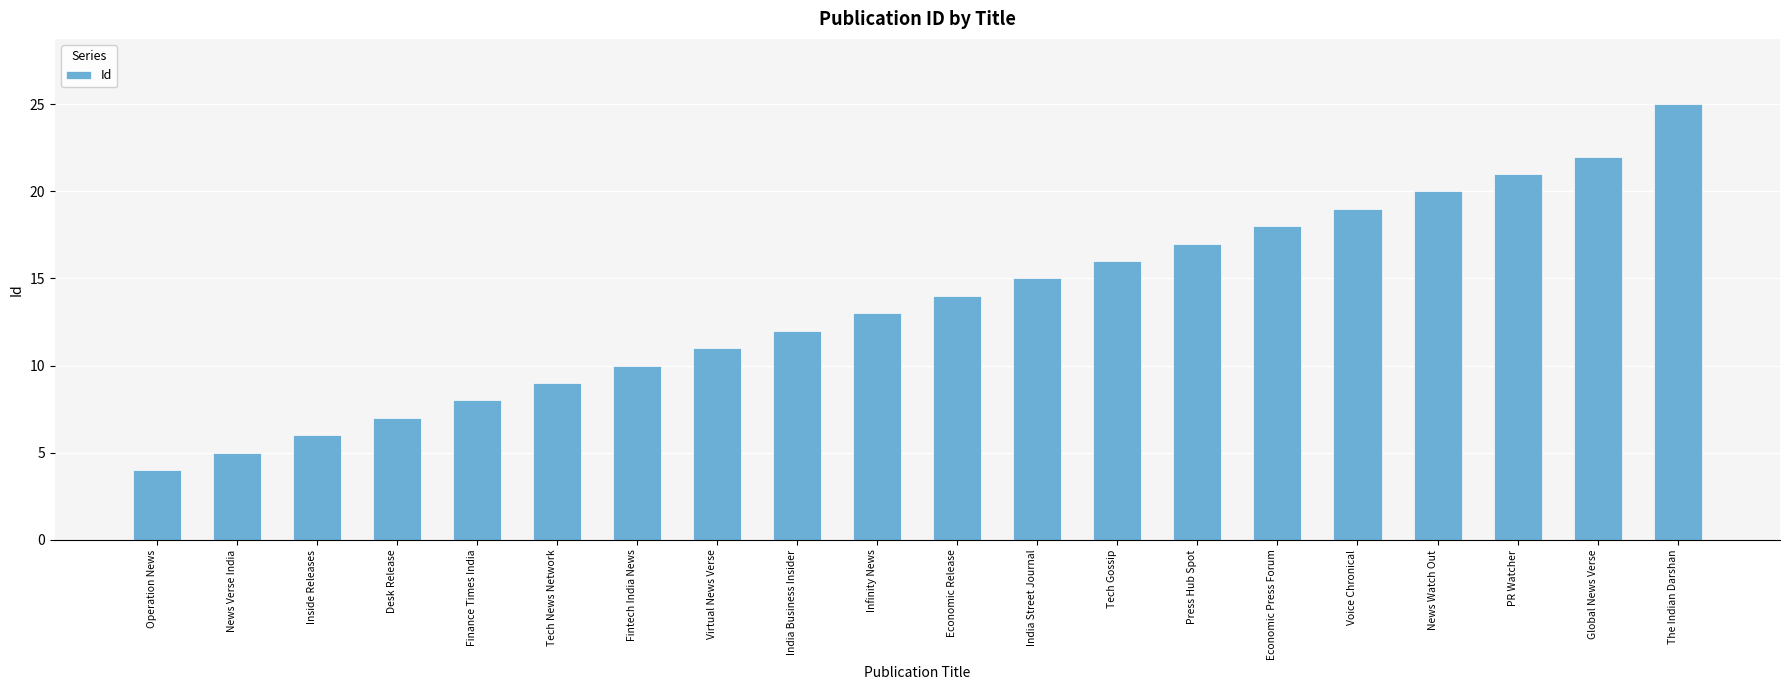

Are the bars grouped side by side (vs. stacked)?

No